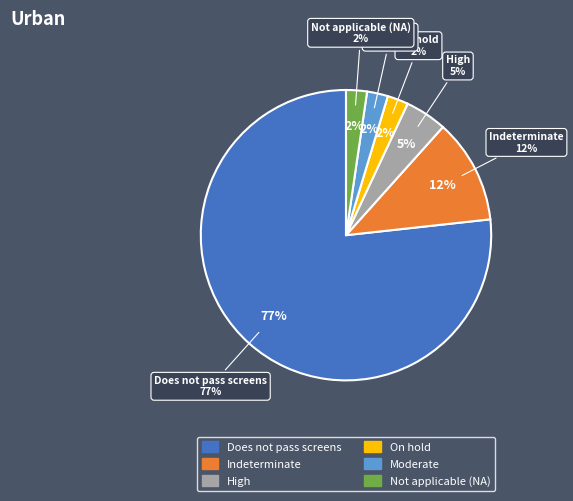

To the nearest percent, what portion does On hold represent?

2%